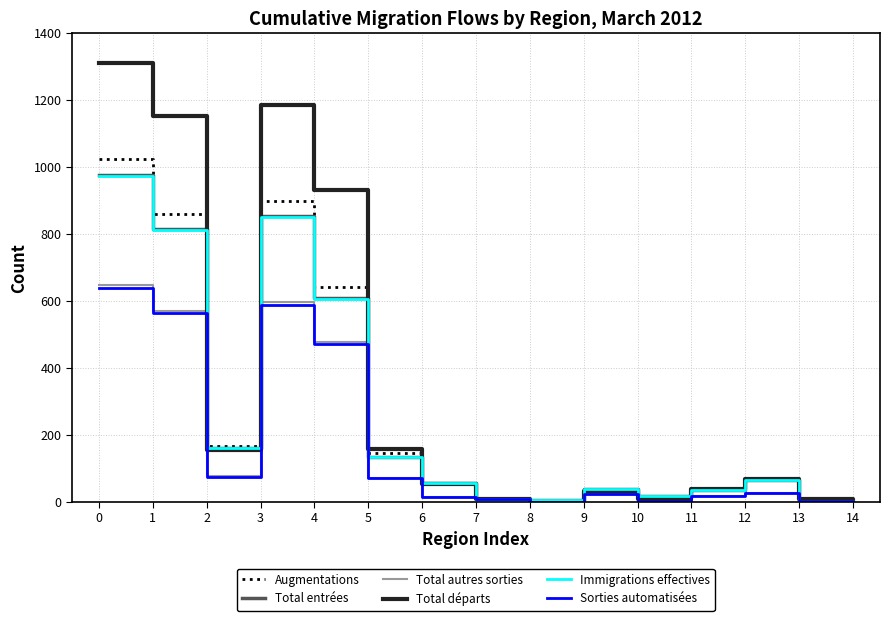

What are all the series names shown in the legend?

Augmentations, Total entrées, Total autres sorties, Total départs, Immigrations effectives, Sorties automatisées